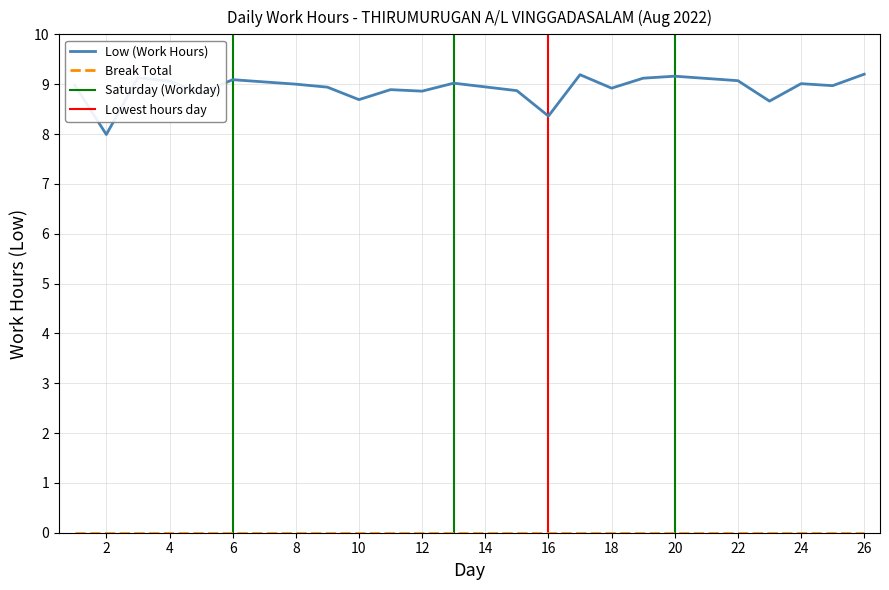

Which series has the largest range (max minus min)?

Low (Work Hours)